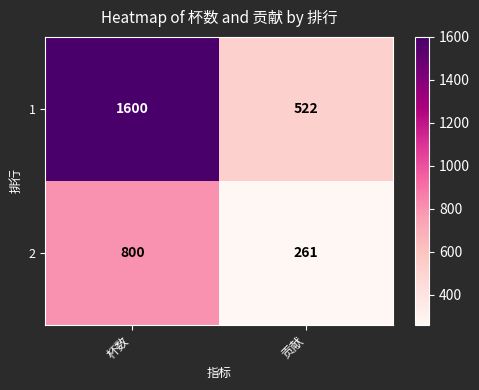

The value of 1 at 贡献 is 522. True or false?

True